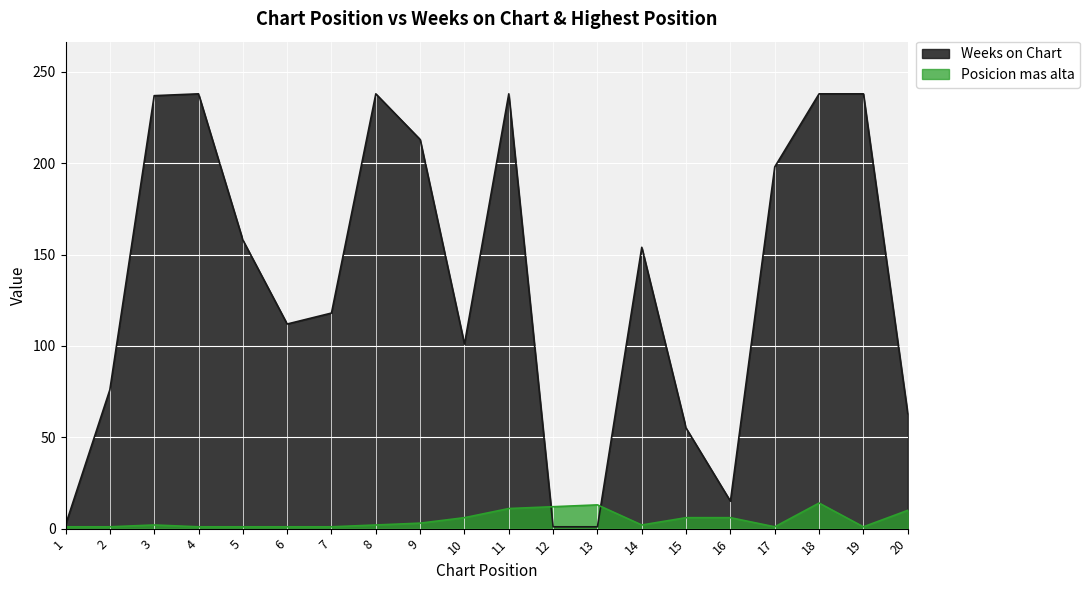

Between 10 and 11, which is larger?

11